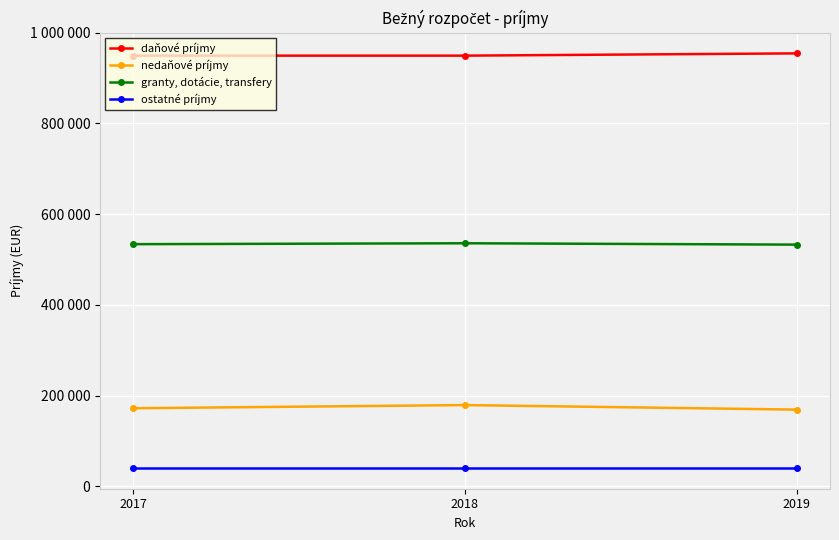

What is the difference between the maximum and minimum values in the granty, dotácie, transfery series?

3000